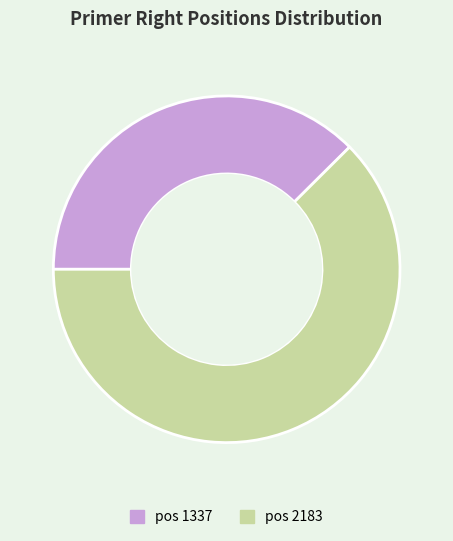

How many segments does this pie chart have?

2